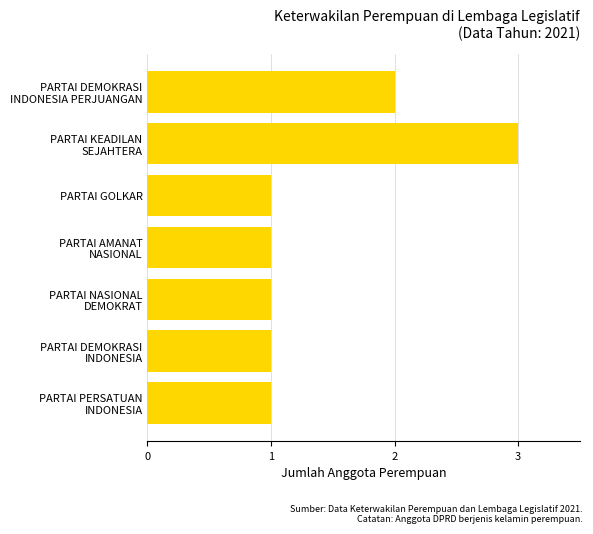

How many distinct data groups are displayed?

1